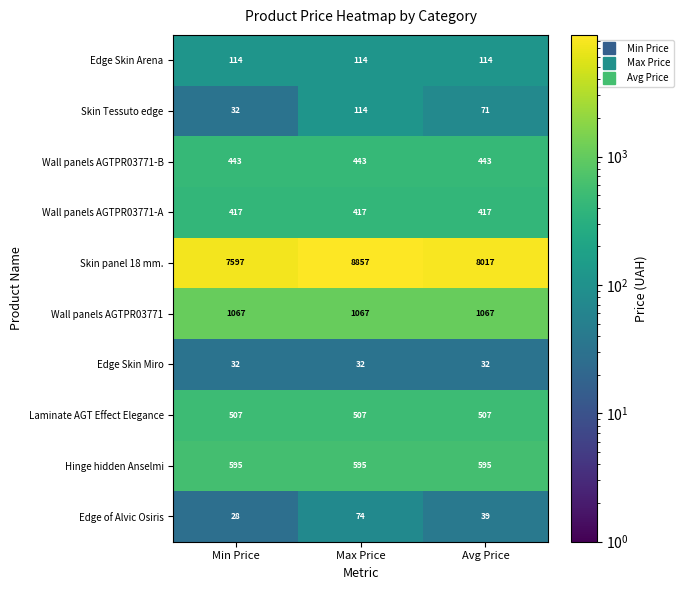

List the labels in order of Skin Tessuto edge value, largest first.

Max Price, Avg Price, Min Price